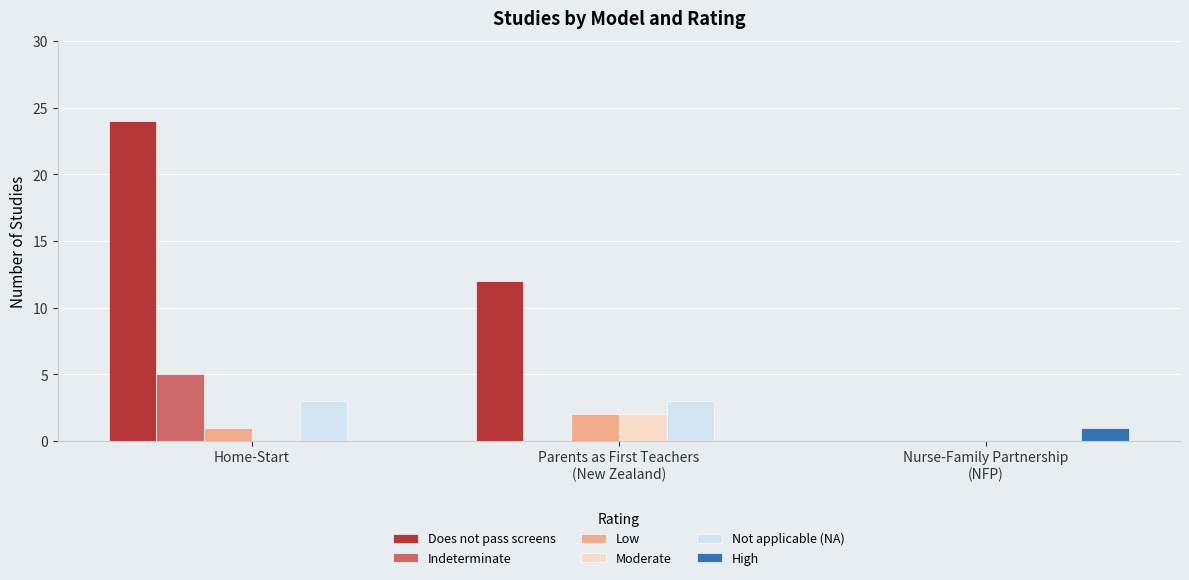

Reading left to right, what are all the values shown in this chart?

Does not pass screens: Home-Start=24	Parents as First Teachers
(New Zealand)=12	Nurse-Family Partnership
(NFP)=0
Indeterminate: Home-Start=5	Parents as First Teachers
(New Zealand)=0	Nurse-Family Partnership
(NFP)=0
Low: Home-Start=1	Parents as First Teachers
(New Zealand)=2	Nurse-Family Partnership
(NFP)=0
Moderate: Home-Start=0	Parents as First Teachers
(New Zealand)=2	Nurse-Family Partnership
(NFP)=0
Not applicable (NA): Home-Start=3	Parents as First Teachers
(New Zealand)=3	Nurse-Family Partnership
(NFP)=0
High: Home-Start=0	Parents as First Teachers
(New Zealand)=0	Nurse-Family Partnership
(NFP)=1